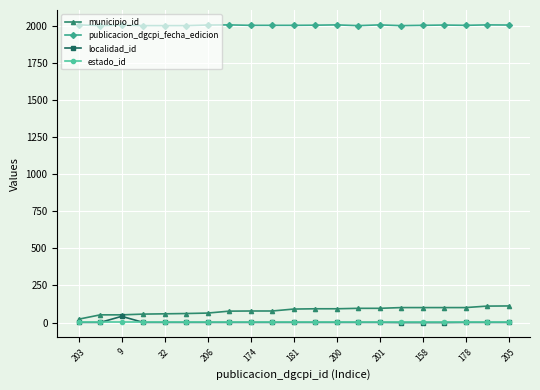

Does the chart have visible grid lines?

Yes